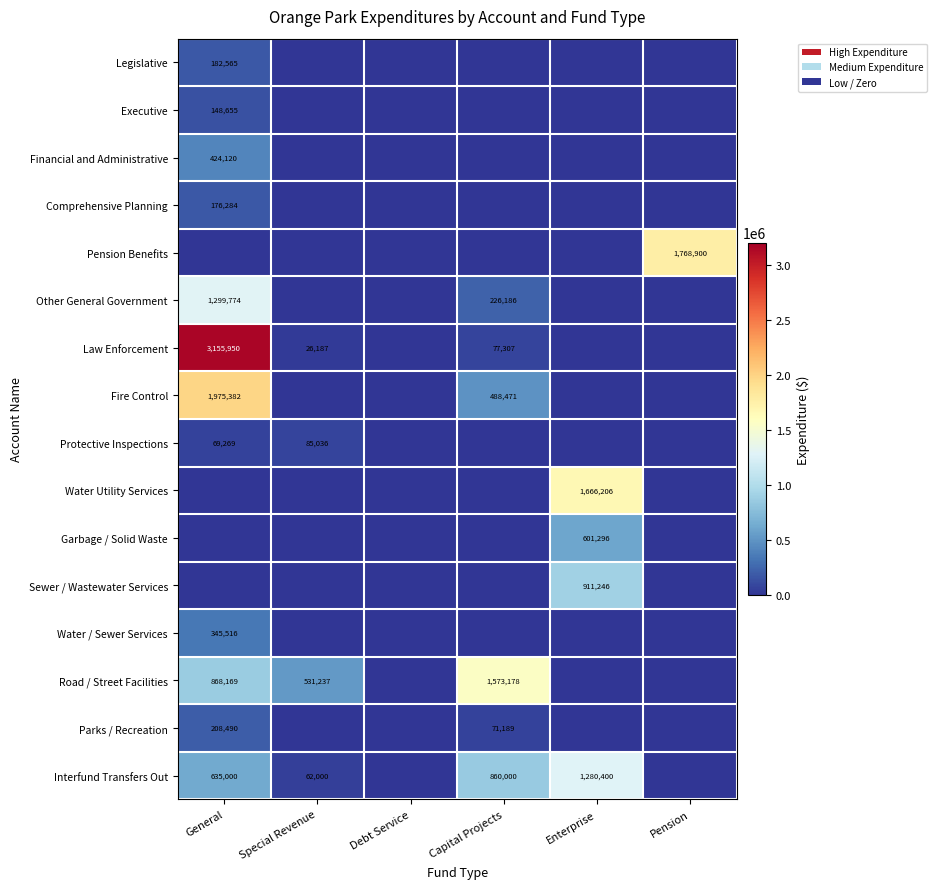

The Other General Government series shows 391060 at Capital Projects. True or false?

False